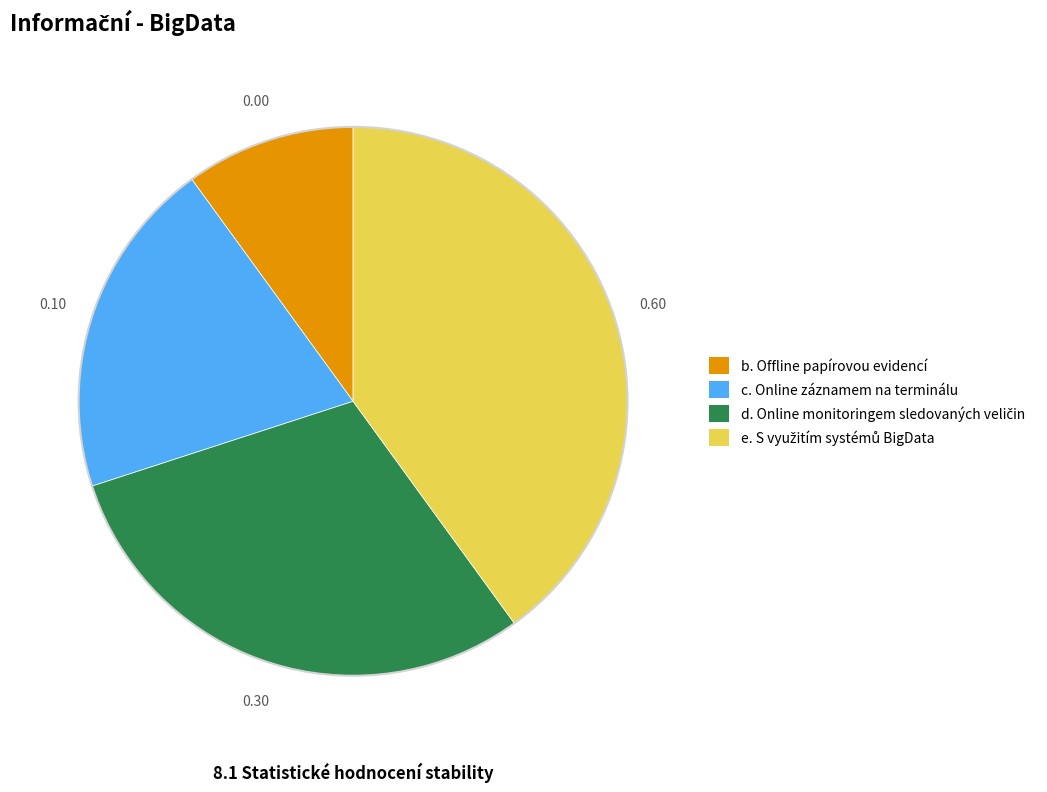

Is there a majority slice in this chart?

No